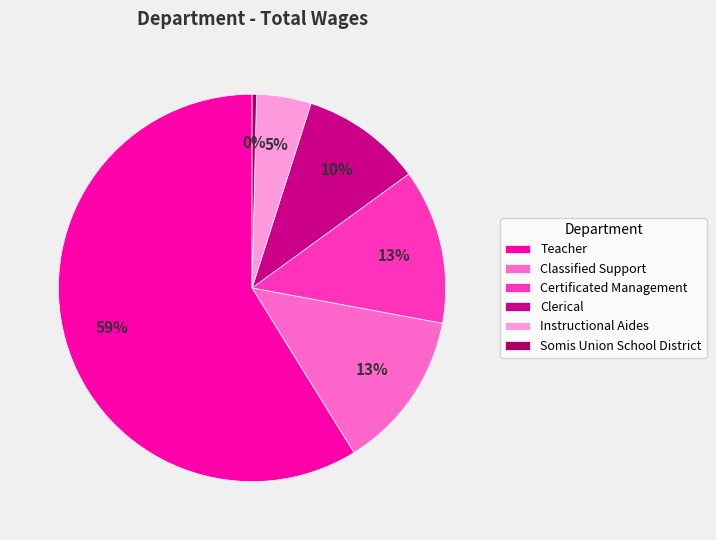

Which slice is the largest?

Teacher